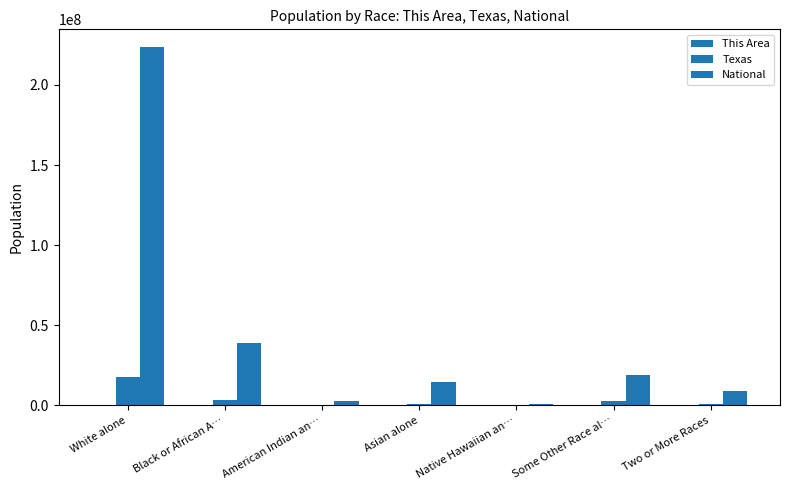

What is the sum of all This Area values?

25769